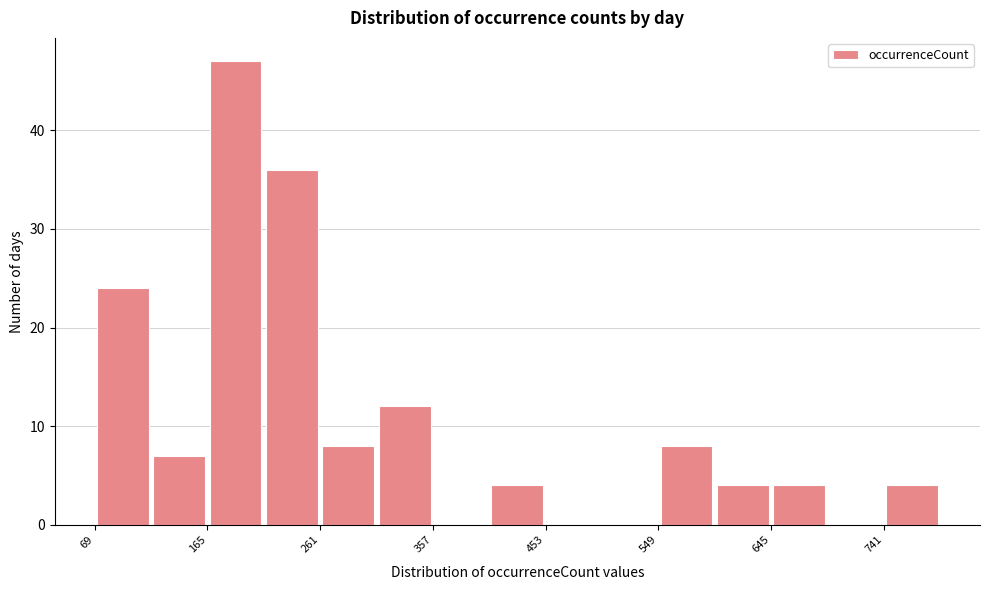

What is the height of the bar covering 550 to 600 on the x-axis? Neither the bar edges nor the heights are printed on the chart, so give them approximately, as read against the axes.

8